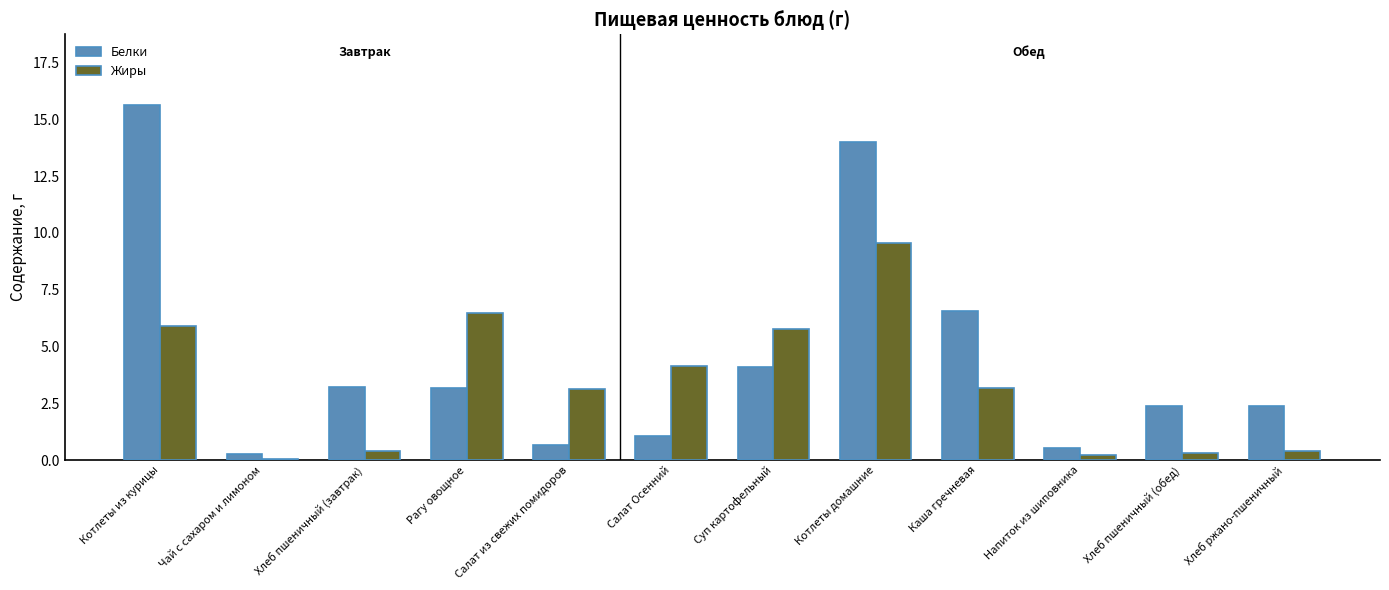

At which label does Белки reach its peak?

Котлеты из курицы